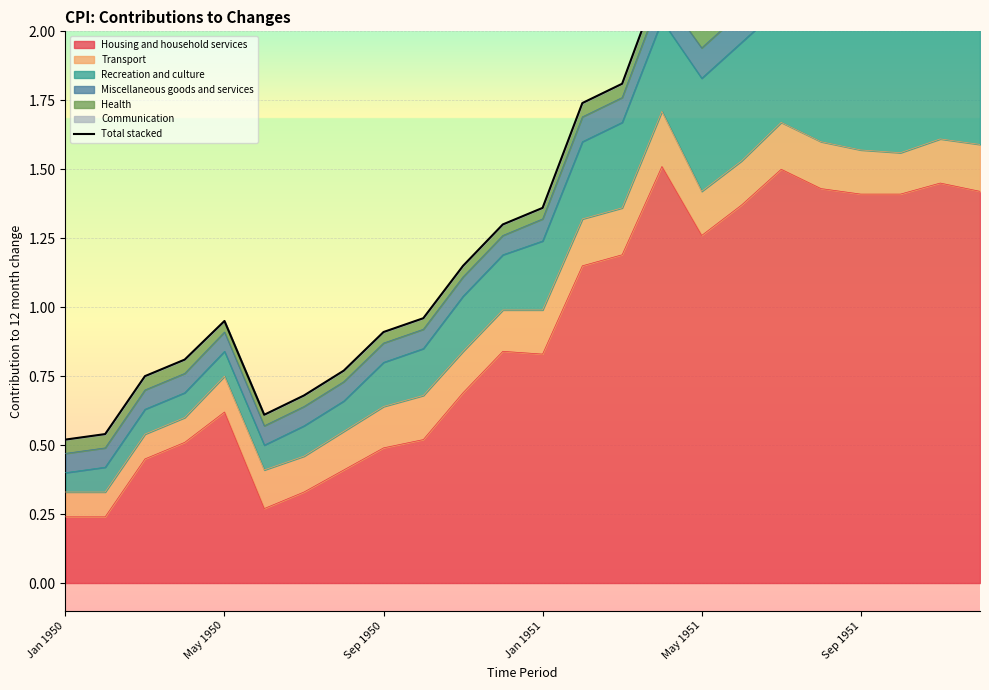

List the labels in order of value, largest first.

19, 20, 22, 21, 23, 18, 15, 17, 16, 14, 13, 12, 11, 10, 9, May 1951, 8, Jan 1951, 7, Sep 1950, 6, Sep 1951, May 1950, Jan 1950